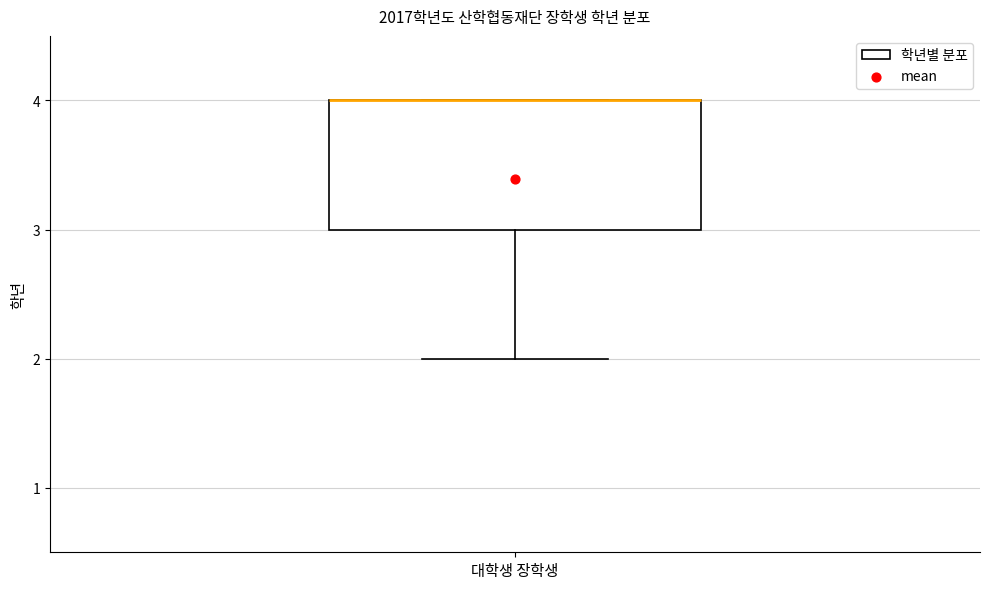

Where is the upper edge of the box for 대학생 장학생 on the y-axis? The values are not printed on the chart, so give them approximately, as read against the axis.

4